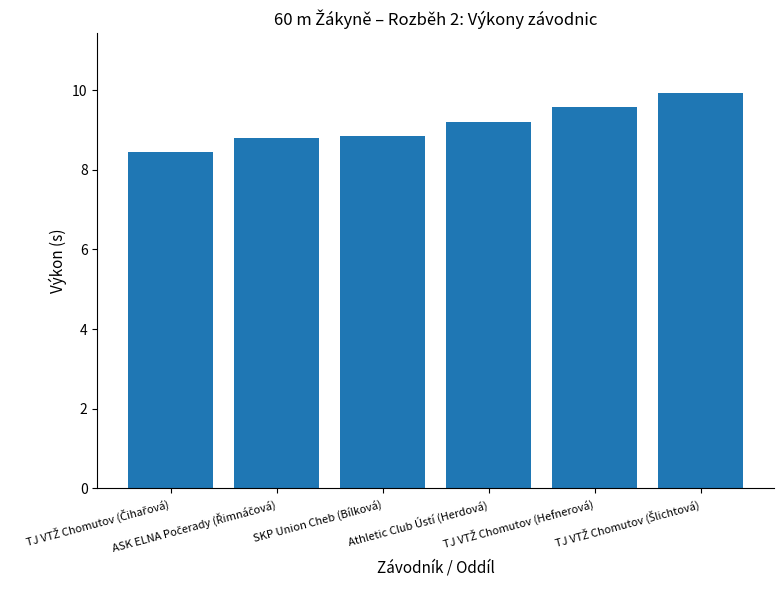

What is the value of the 5th bar from the left?

9.6